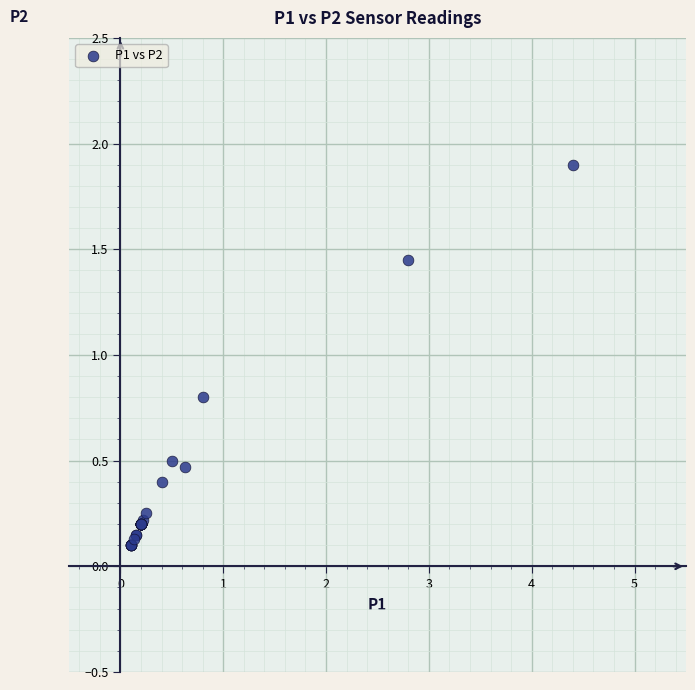

What Y value in the scatter plot is closest to 1?

0.8